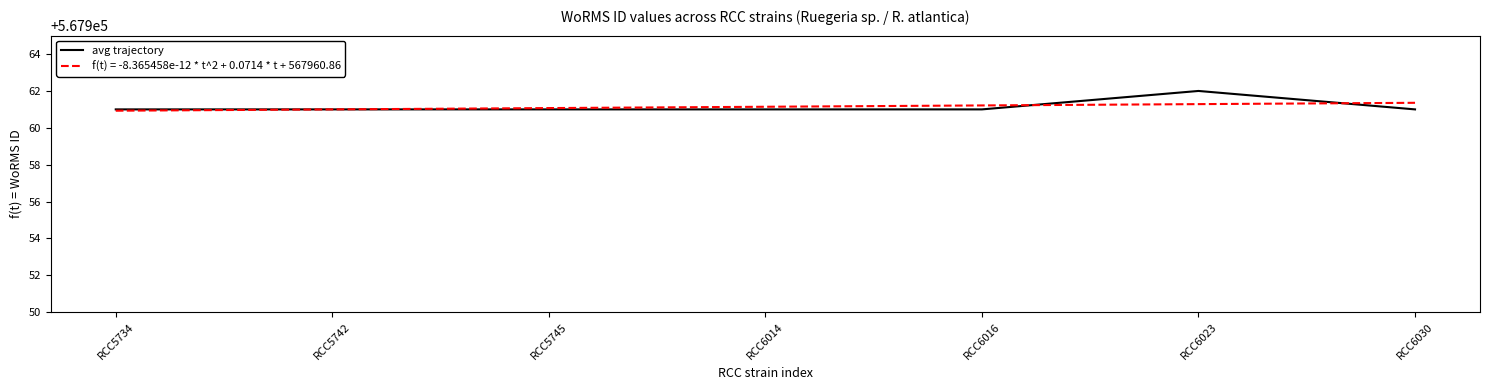

Approximately how many times larger is the value at RCC6016 compared to RCC5734?

1.0